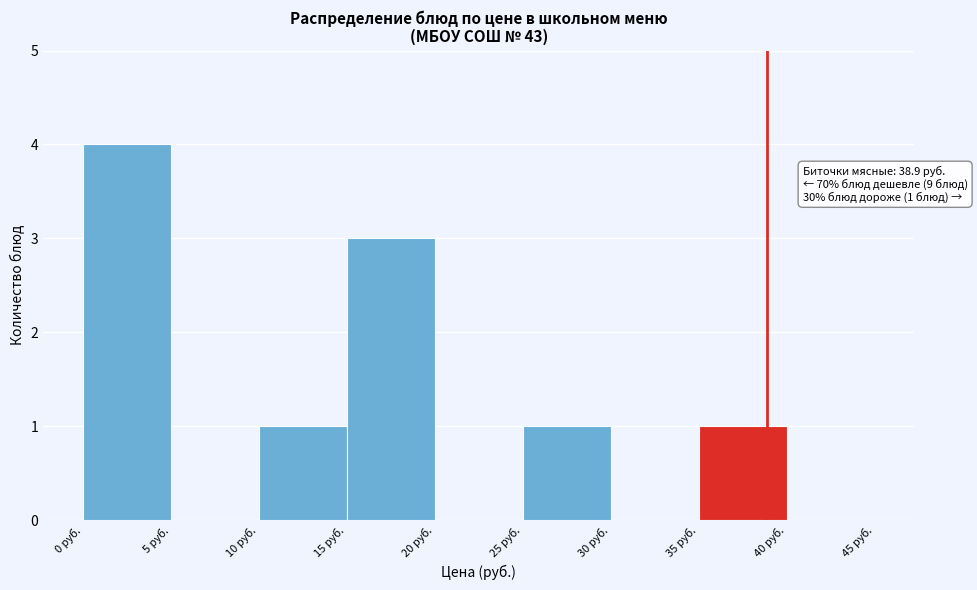

Over which range of the x-axis is the bar tallest?

0 to 5